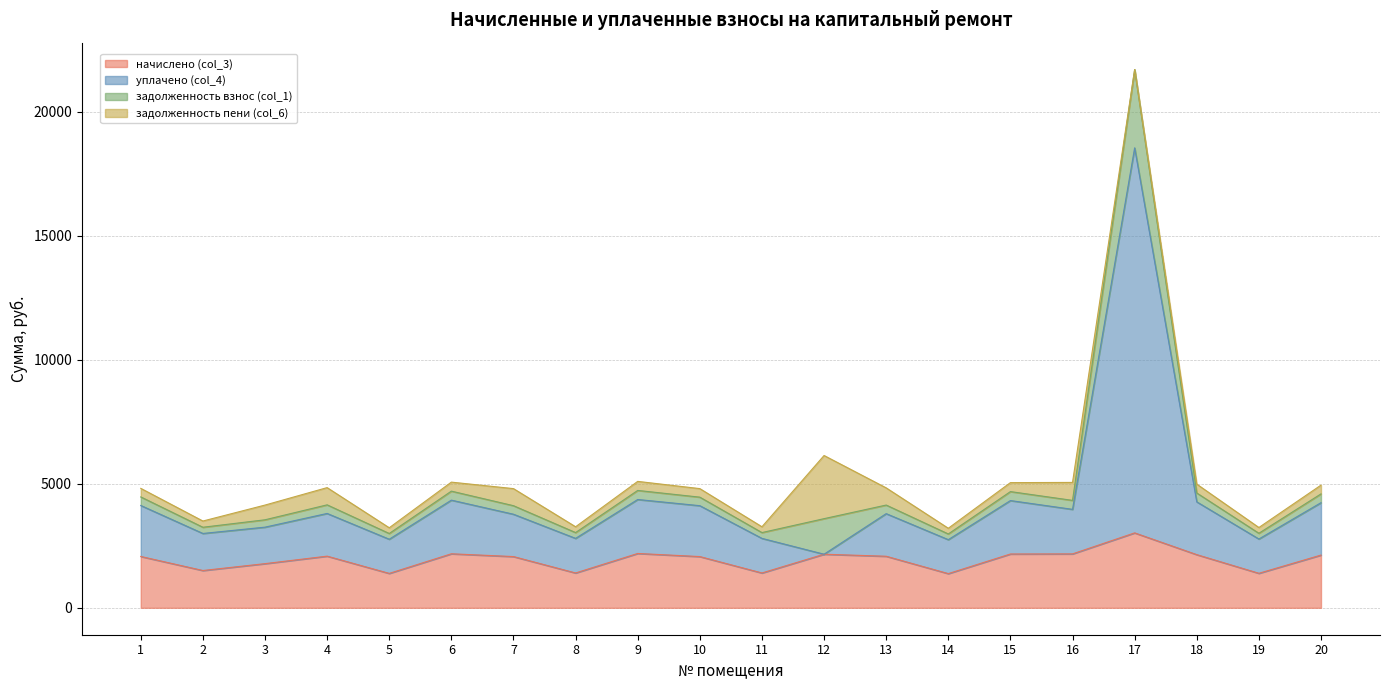

What is the difference between the начислено (col_3) values at 12 and 19?

769.0